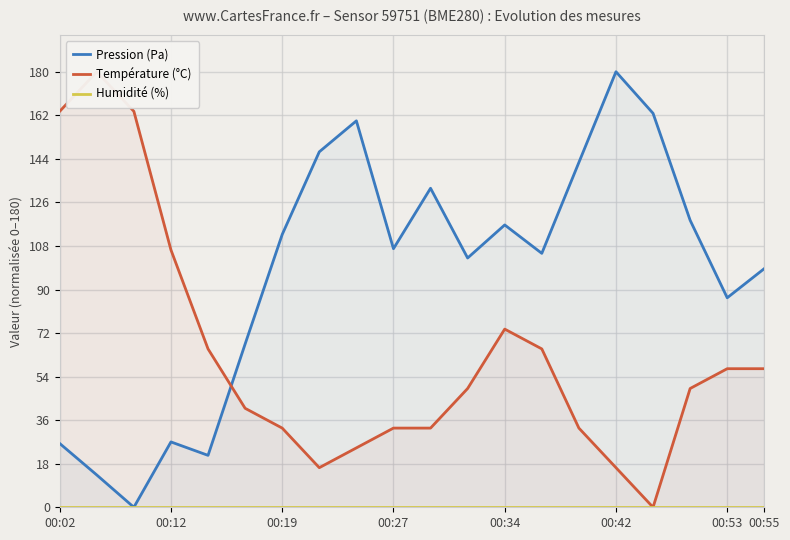

What is the label of the 5th point from the left?

00:34